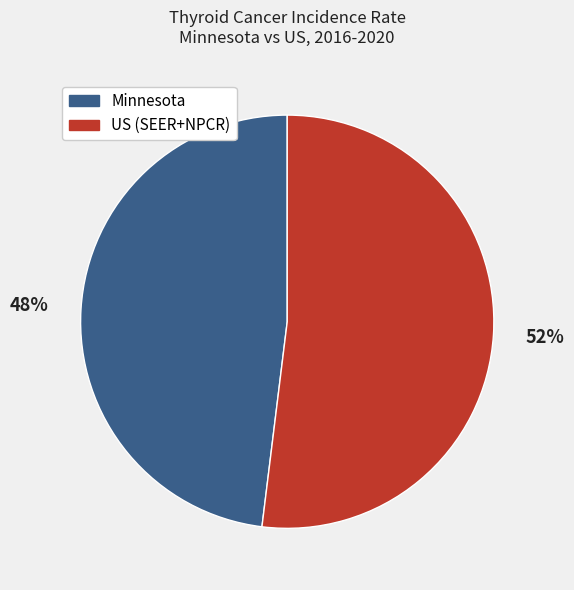

The Minnesota slice represents 56% of the pie. True or false?

False